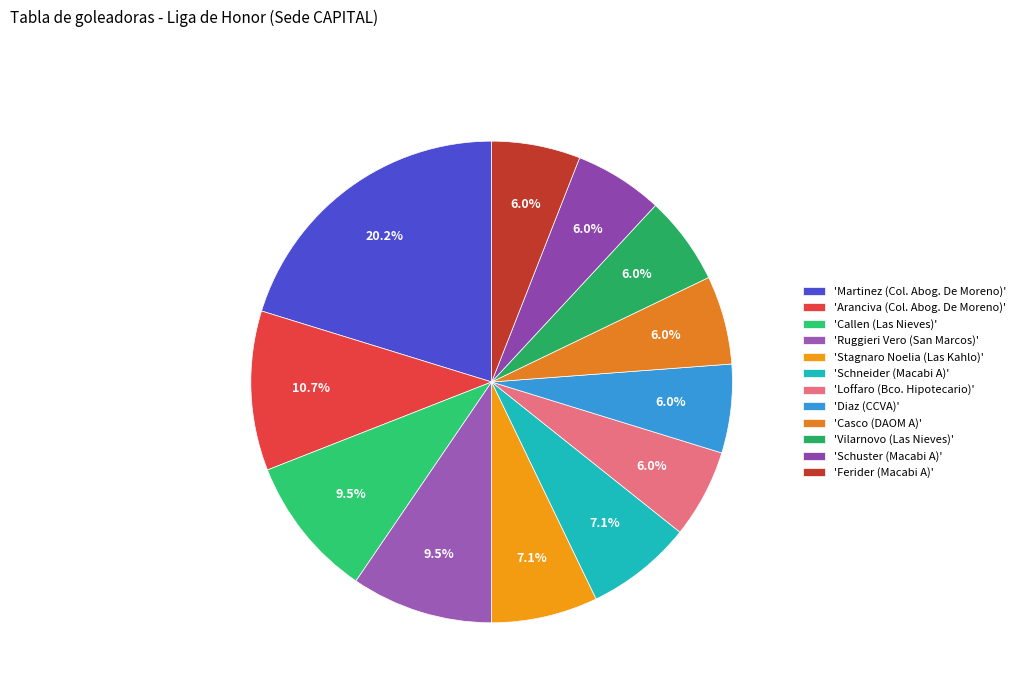

Which category has the biggest portion of the pie?

'Martinez (Col. Abog. De Moreno)'